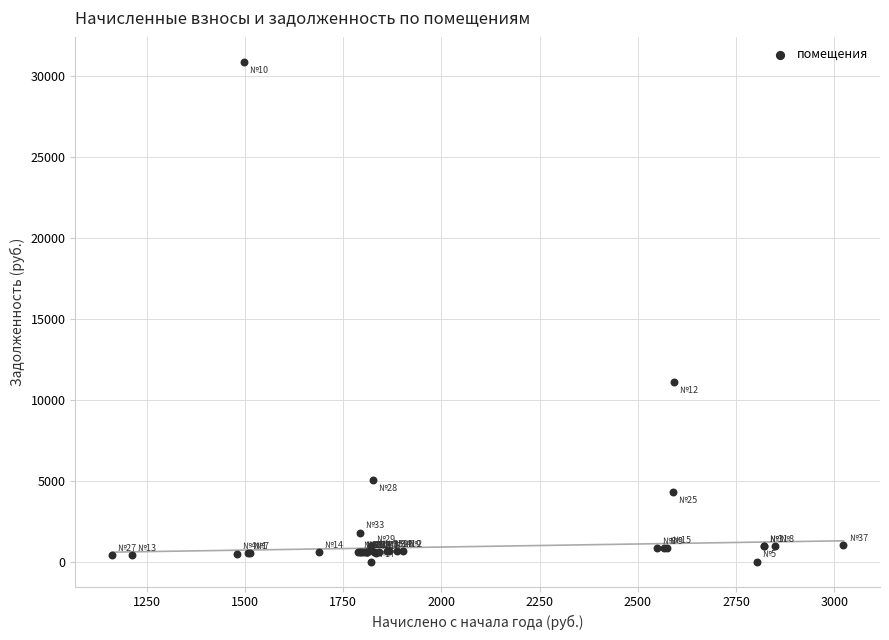

What Y value in the scatter plot is closest to 15450?

11129.9